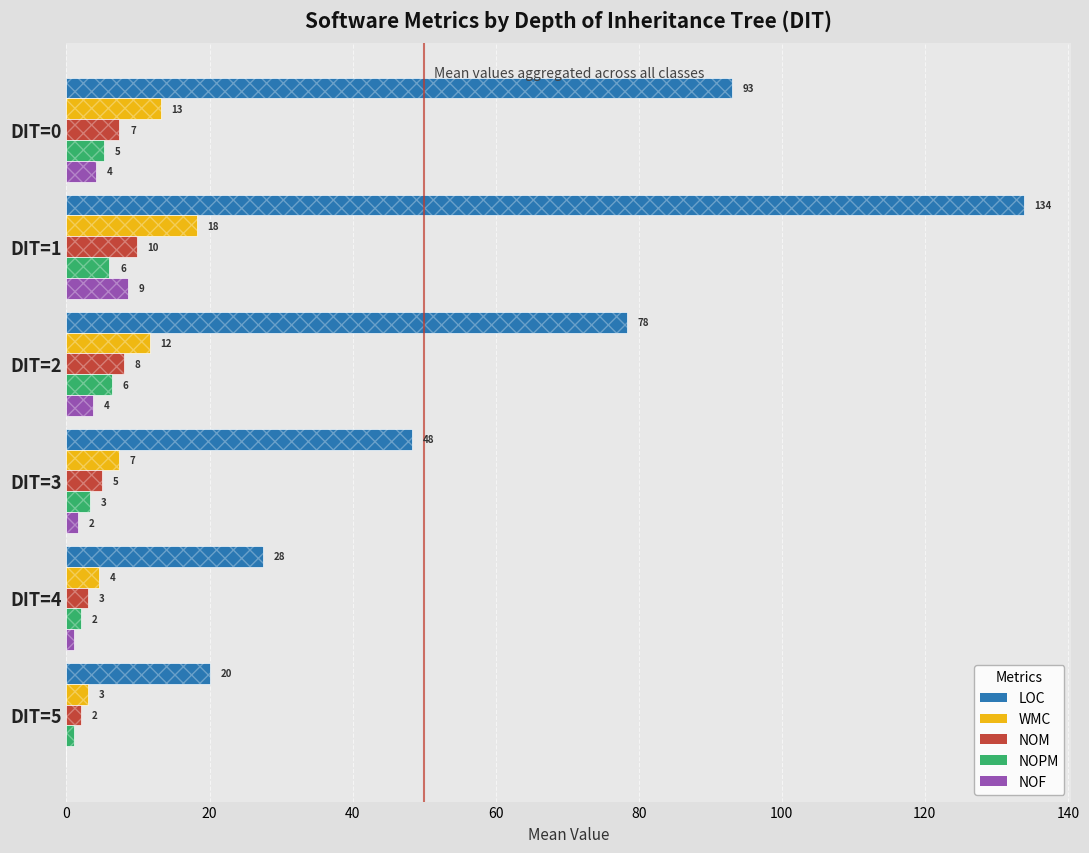

At DIT=3, list the series in order from smallest to largest.

NOF, NOPM, NOM, WMC, LOC